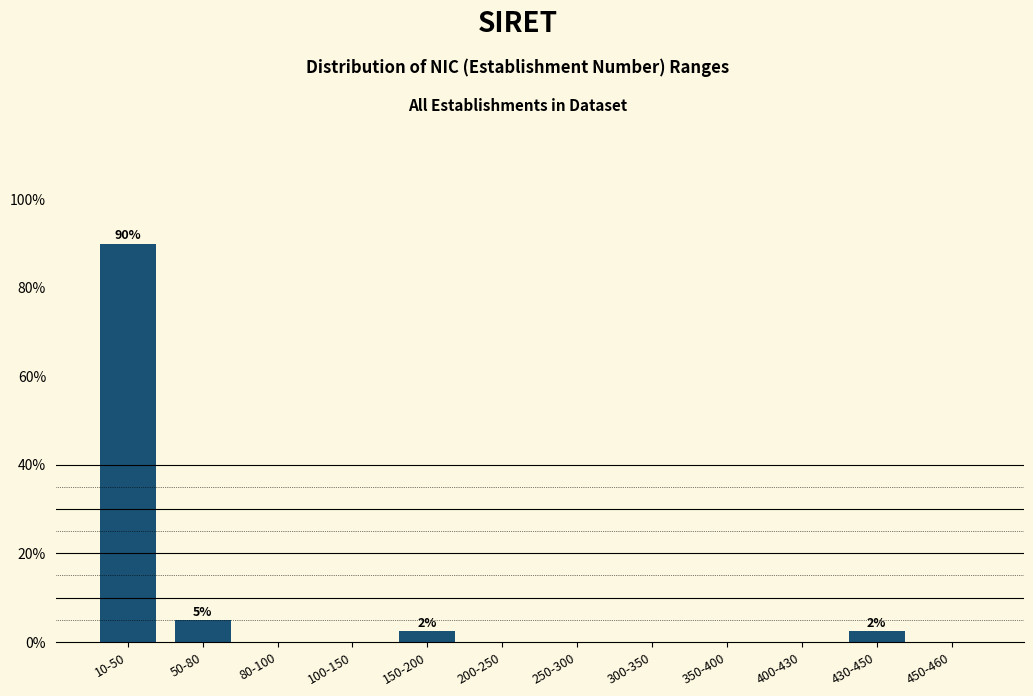

Reading left to right, what are all the values shown in this chart?

10-50=90.0	50-80=5.0	80-100=0.0	100-150=0.0	150-200=2.5	200-250=0.0	250-300=0.0	300-350=0.0	350-400=0.0	400-430=0.0	430-450=2.5	450-460=0.0